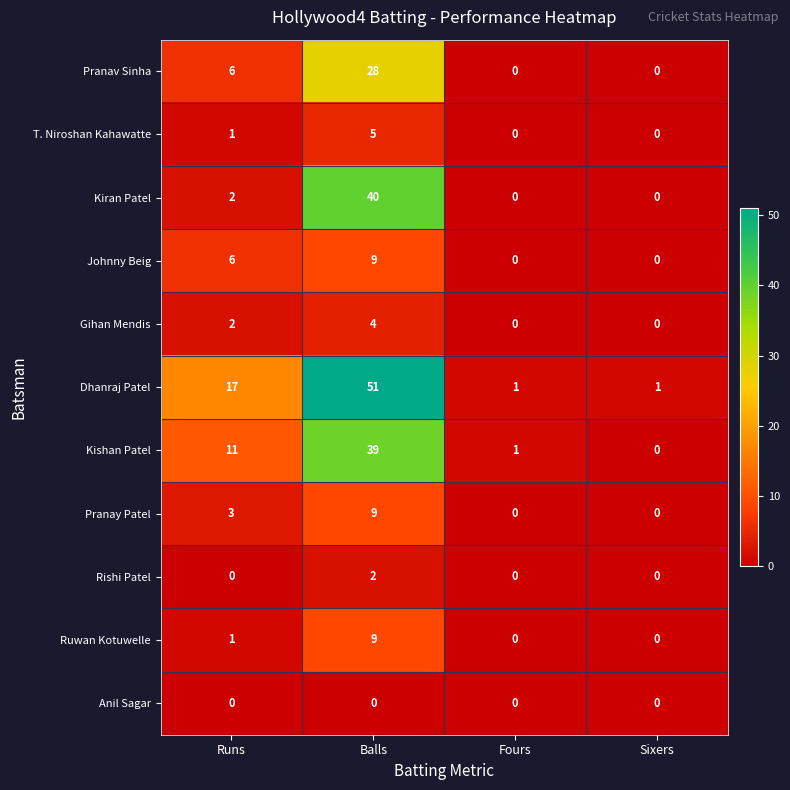

Which series has the widest spread of values?

Dhanraj Patel